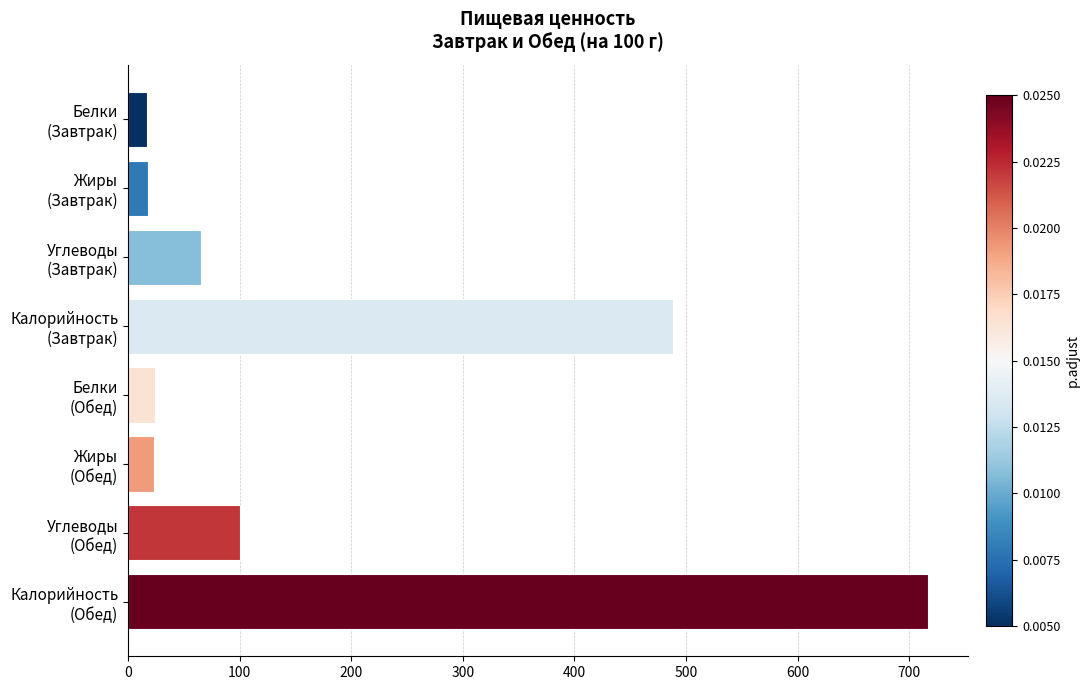

What is the maximum value shown in the chart?

717